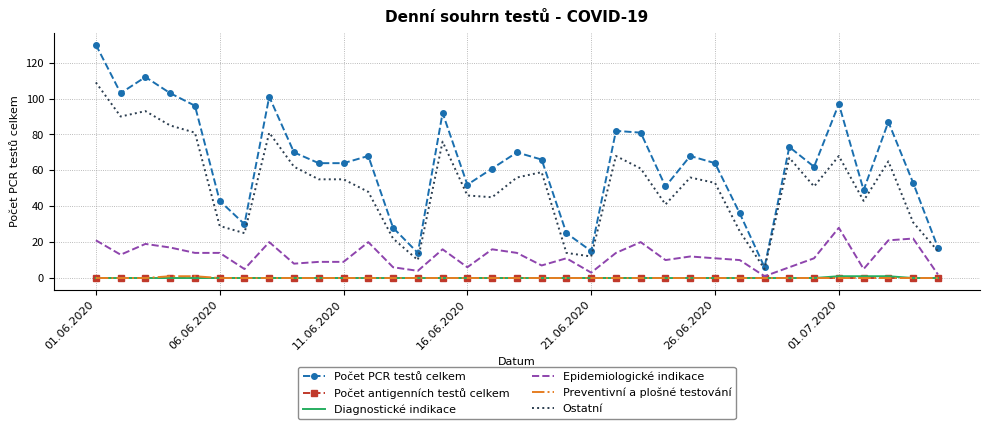

What is the maximum value shown in the chart?

130